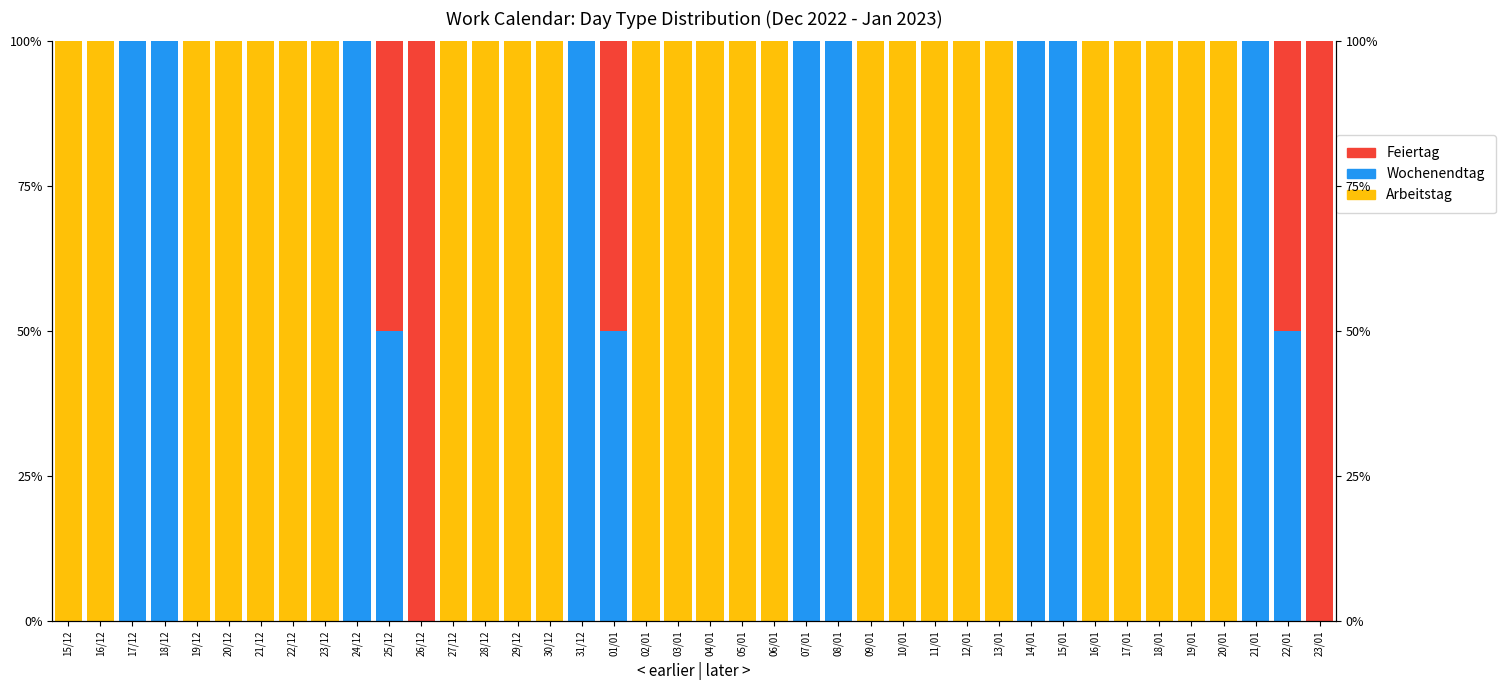

Are the bars horizontal?

No